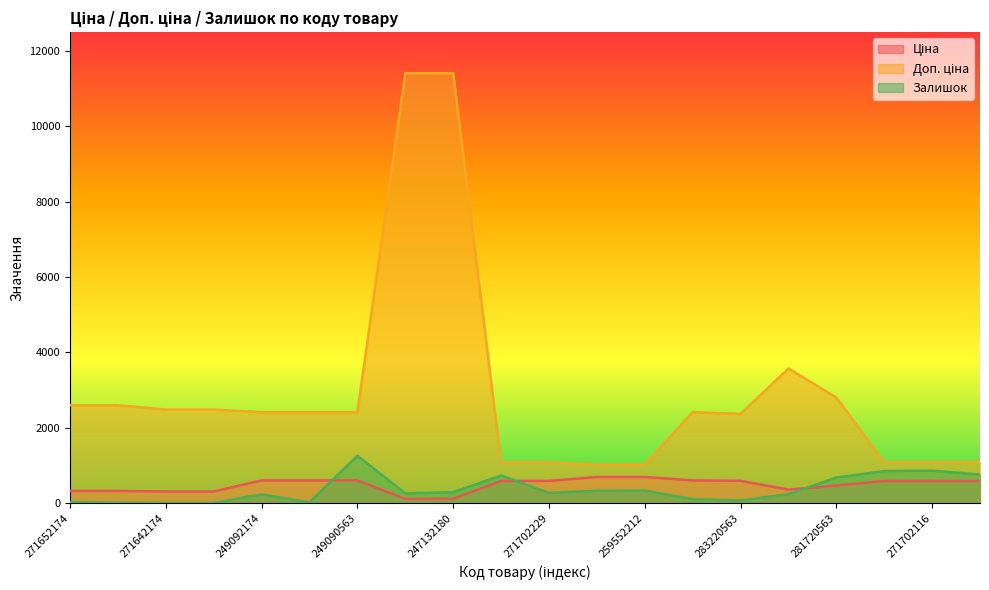

Reading left to right, extract all data points from this chart.

Ціна: 324.8	324.8	310.3	310.3	603.7	603.7	603.7	114.1	114.1	589.9	589.9	693.7	693.7	603.7	591.6	357.4	467.3	589.9	589.9	589.9
Доп. ціна: 2598.3	2598.3	2482.4	2482.4	2414.8	2414.8	2414.8	11410.0	11410.0	1081.7	1081.7	1024.6	1024.6	2414.8	2366.5	3573.9	2803.6	1081.7	1081.7	1081.7
Залишок: 27.0	12.0	7.0	7.0	233.0	21.0	1259.0	260.0	290.0	735.0	272.0	330.0	333.0	106.0	71.0	238.0	678.0	851.0	862.0	759.0